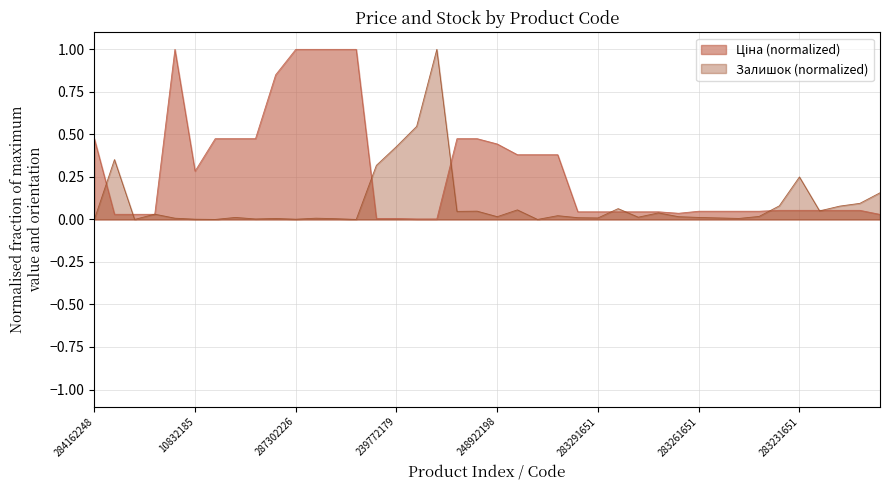

At which label is Ціна closest to 0?

239732195